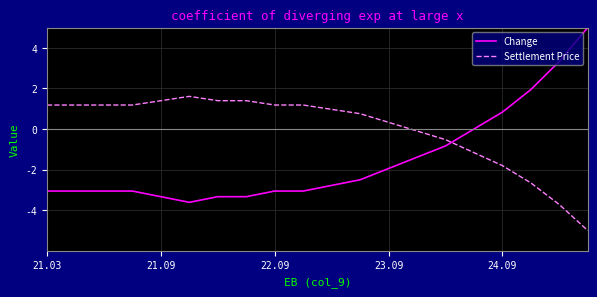

What are all the series names shown in the legend?

Change, Settlement Price